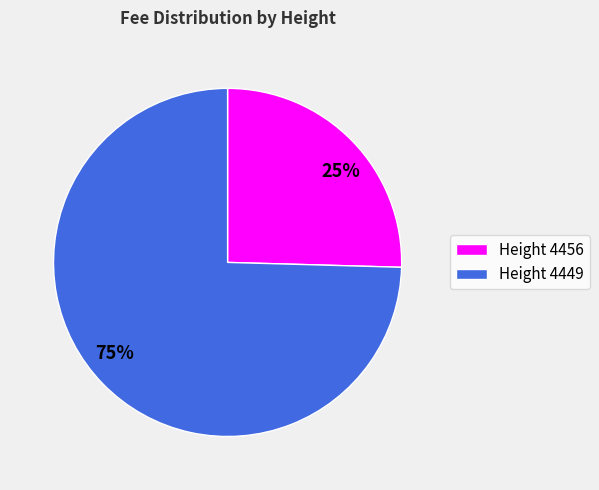

True or false: 75% accounts for 75% of the total.

True